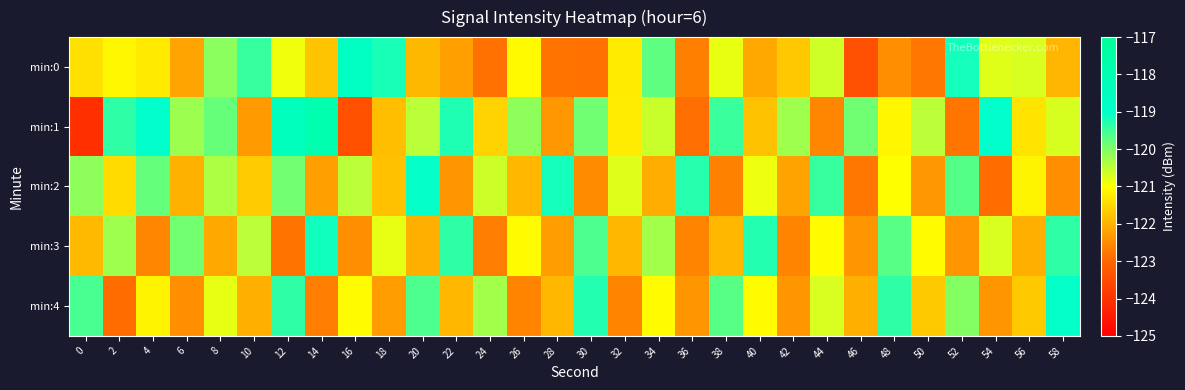

Which series has the widest spread of values?

min:1